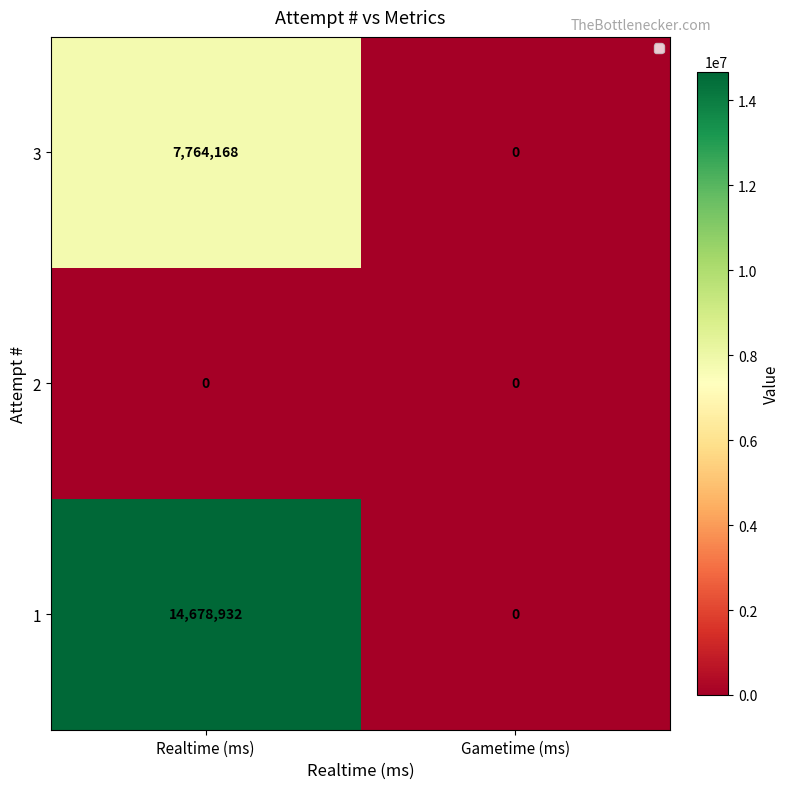

What value does the 1 series have at Realtime (ms)?

14678932